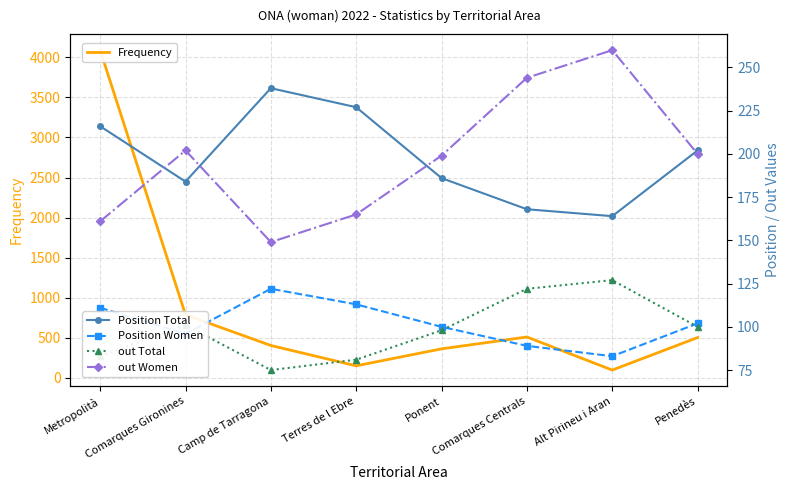

How many series are shown in this chart?

5